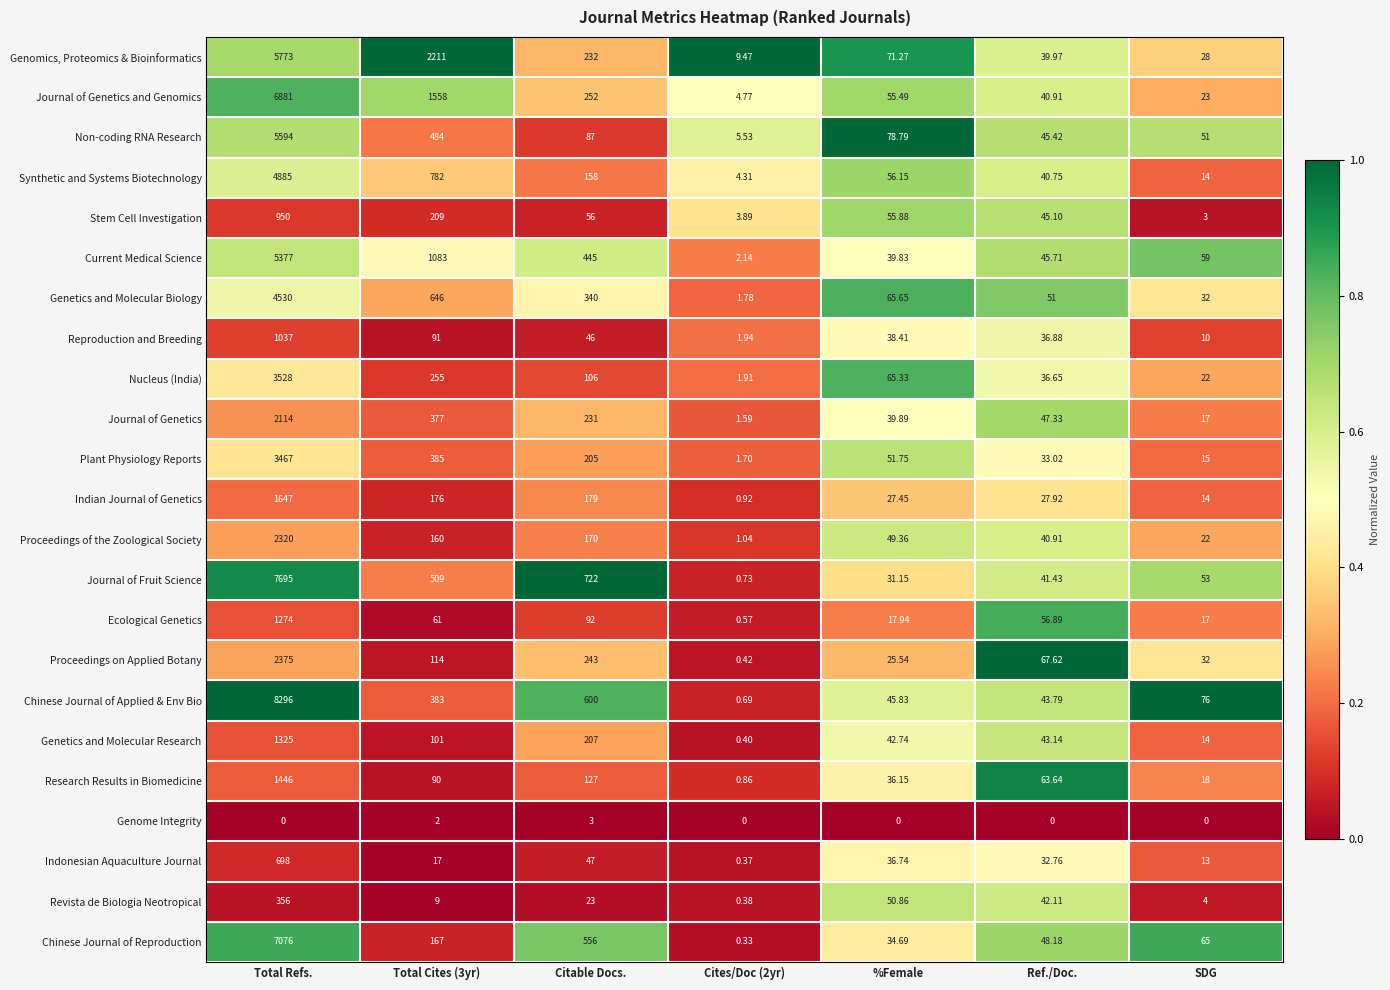

Between Total Cites (3yr) and Citable Docs., which series saw the biggest shift?

Genomics, Proteomics & Bioinformatics